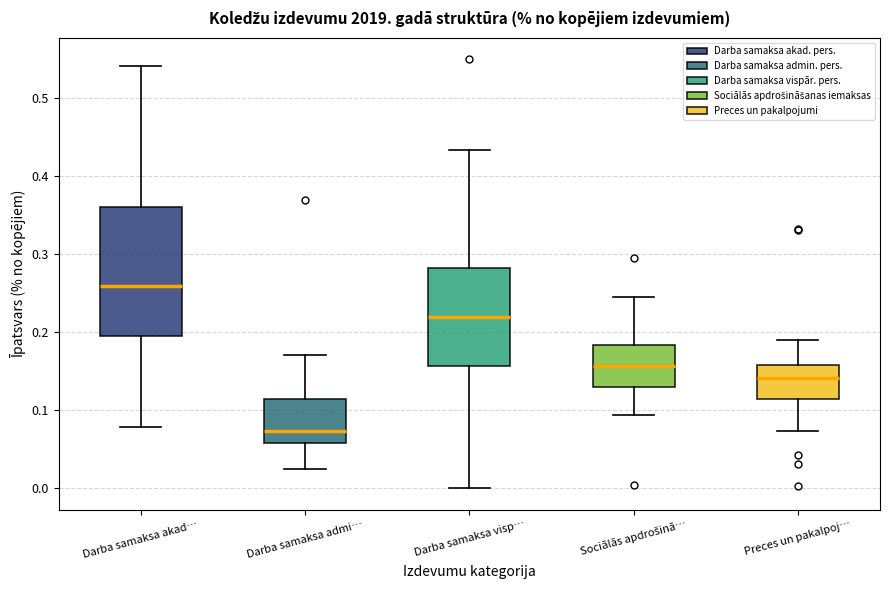

Where does the median line of the box for Darba samaksa akad… sit on the y-axis? The values are not printed on the chart, so give them approximately, as read against the axis.

0.26